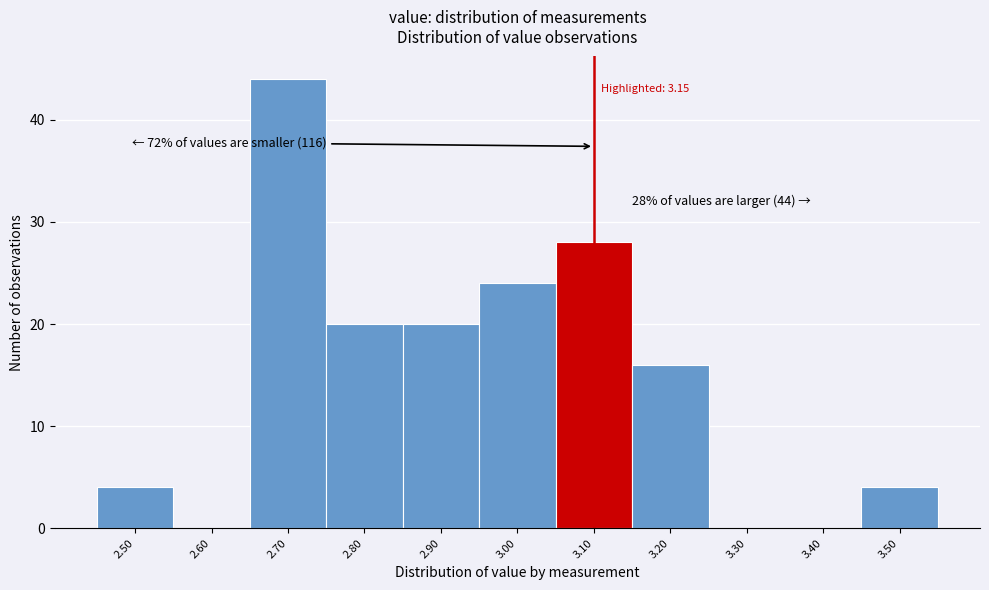

Reading left to right, list all the values displayed in this chart.

2.50=4	2.60=0	2.70=44	2.80=20	2.90=20	3.00=24	3.10=28	3.20=16	3.30=0	3.40=0	3.50=4